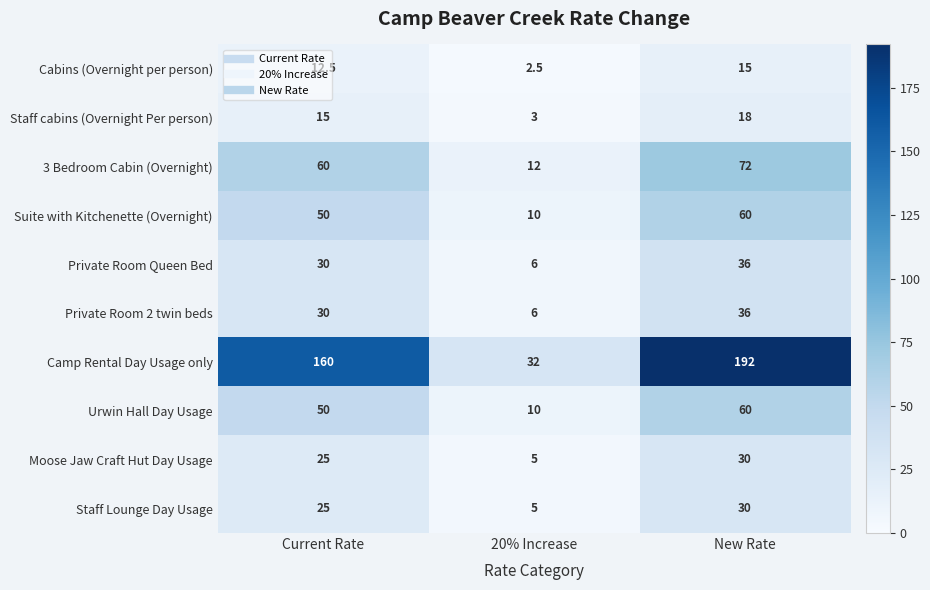

The Private Room 2 twin beds series shows 6.0 at 20% Increase. True or false?

True